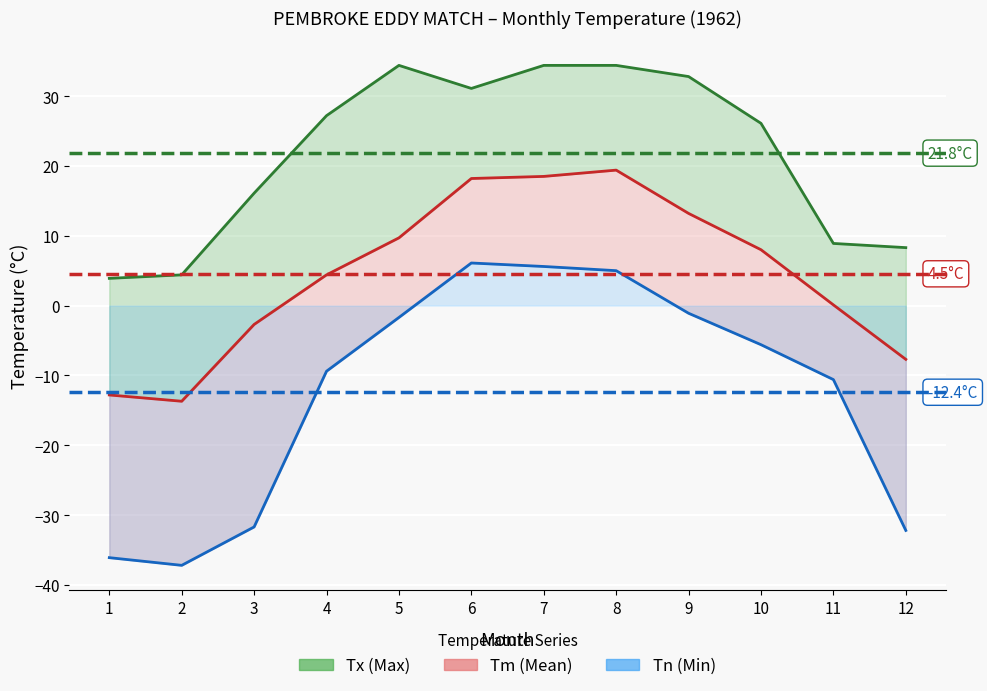

List the series in order of their peak value, lowest first.

Tn, Tm, Tx